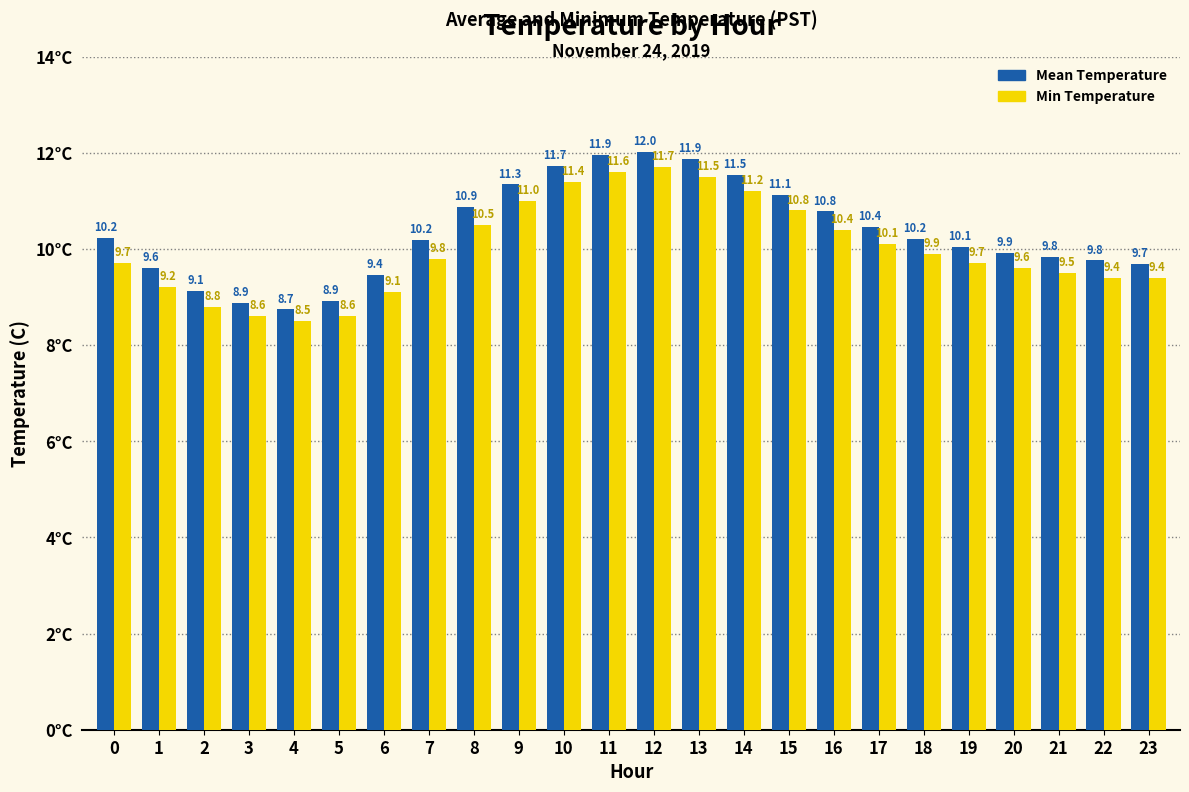

Is the value of Min Temperature at 13 greater than the value of Mean Temperature at 19?

Yes